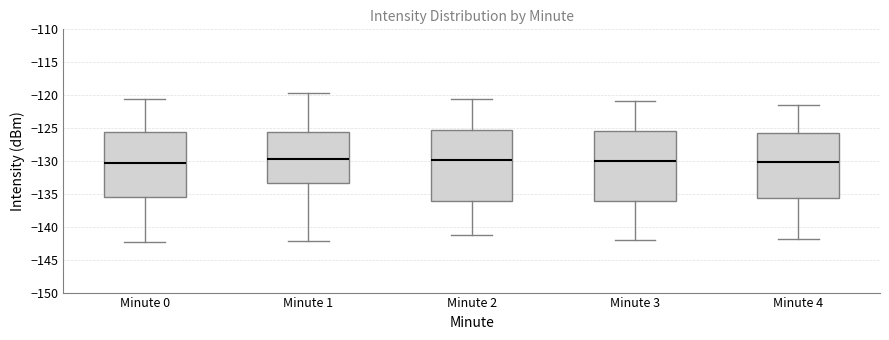

Reading left to right, read every box against the y-axis: the position of its median line, the range the box covers, and the ends of its whiskers. The values are not printed on the chart, so give them approximately, as read against the axis.

Minute 0: median -130.5, box -135.5 to -125.5, whiskers -142.5 to -120.5
Minute 1: median -129.5, box -133.5 to -125.5, whiskers -142.0 to -119.5
Minute 2: median -130.0, box -136.0 to -125.5, whiskers -141.5 to -120.5
Minute 3: median -130.0, box -136.0 to -125.5, whiskers -142.0 to -121.0
Minute 4: median -130.0, box -135.5 to -126.0, whiskers -142.0 to -121.5